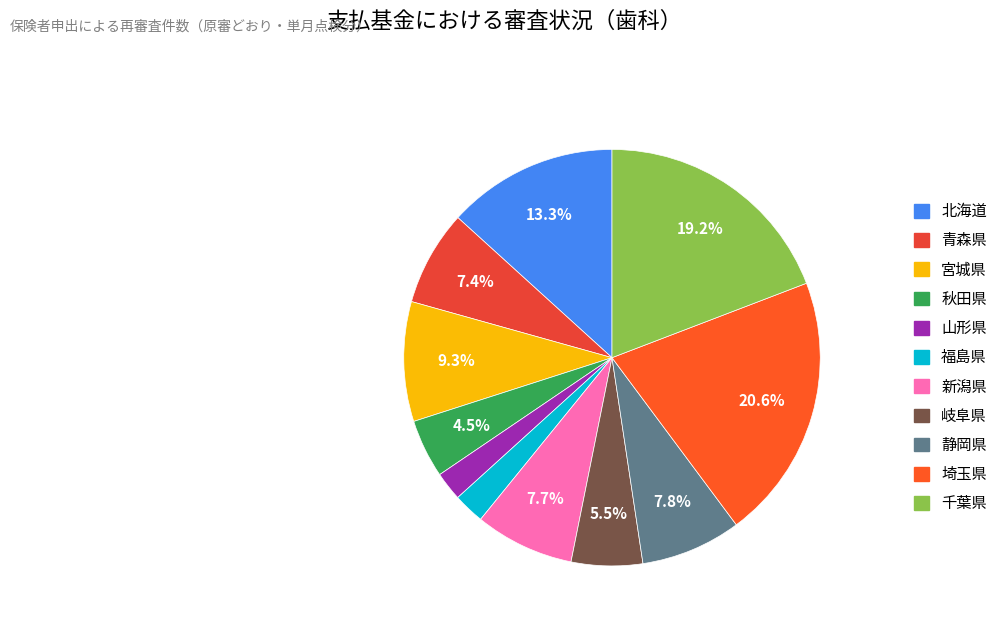

True or false: 宮城県 accounts for 9% of the total.

True